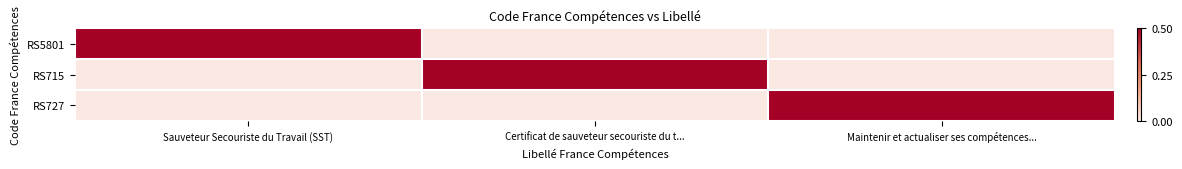

At which category is the sum across all series the highest?

Sauveteur Secouriste du Travail (SST)